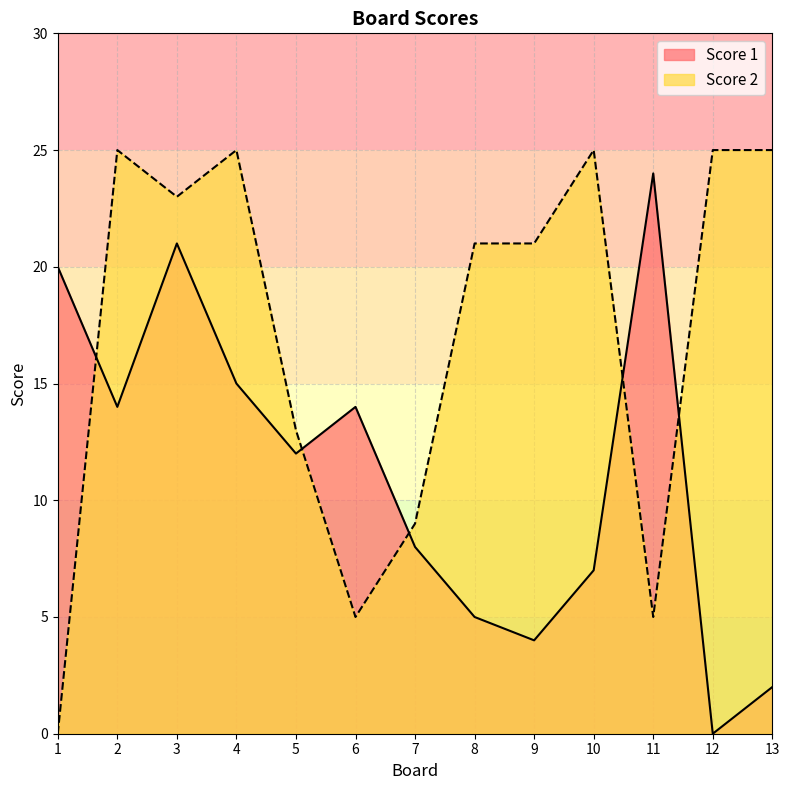

What is the value of the Score 2 point at the 9th from the left?

21